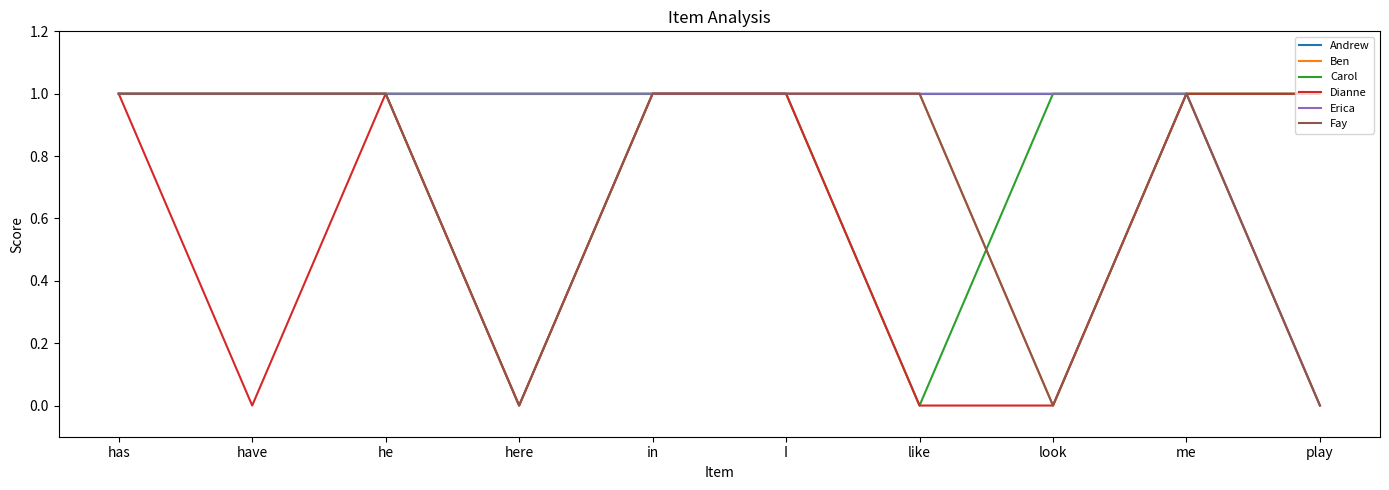

Is it true that Andrew equals 0 at in?

False